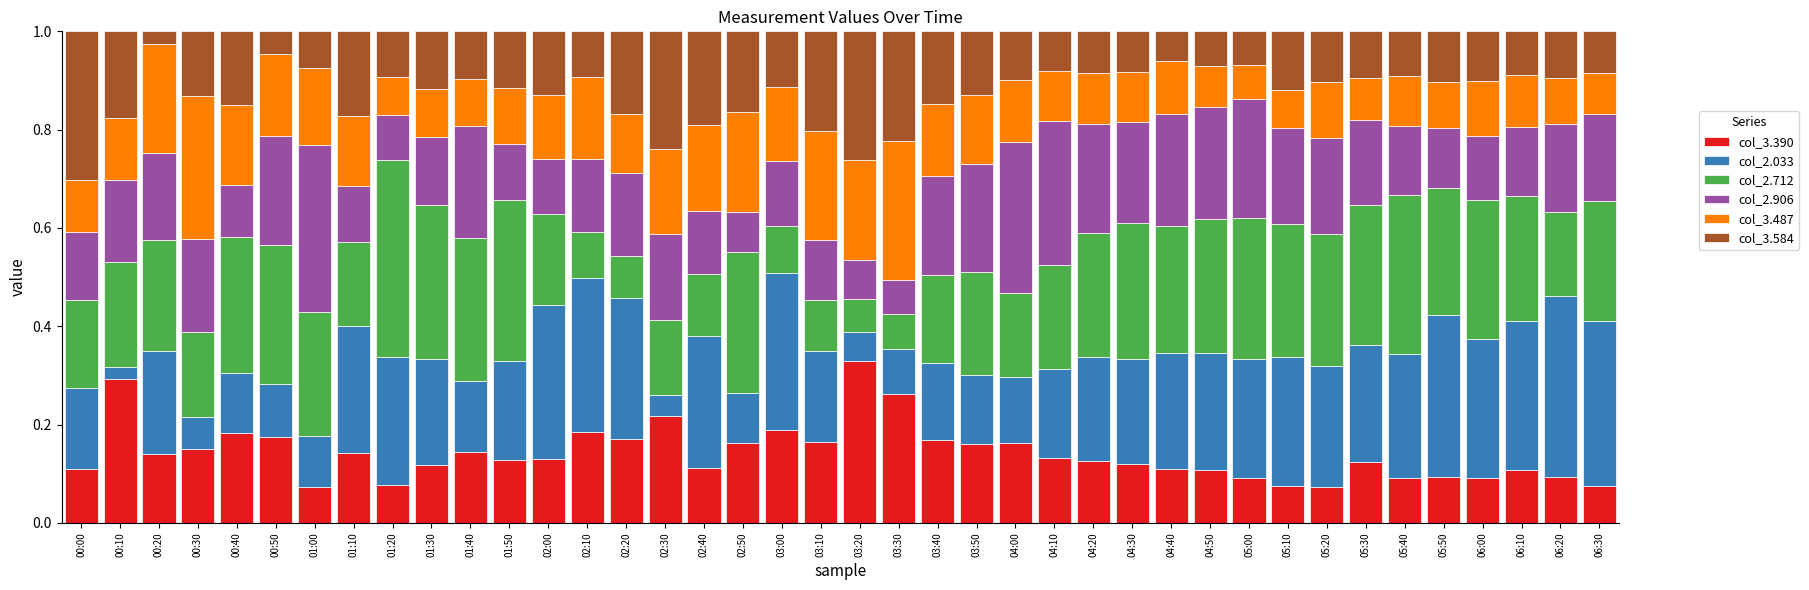

What is the total value across all series at 04:50?

1.0